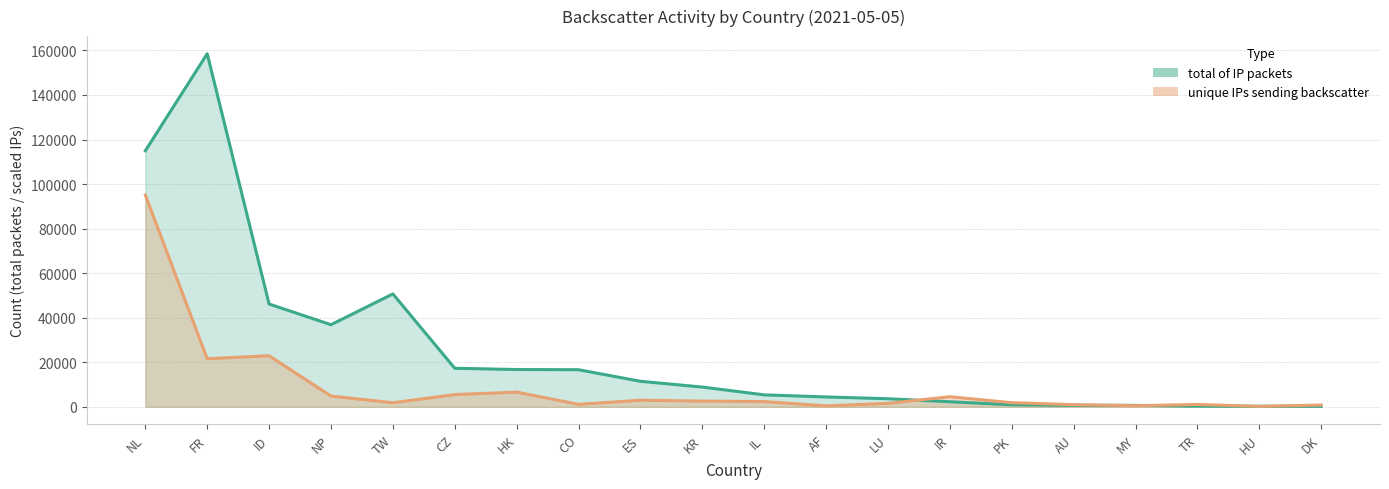

What is the minimum value for unique IPs sending backscatter?

193.0